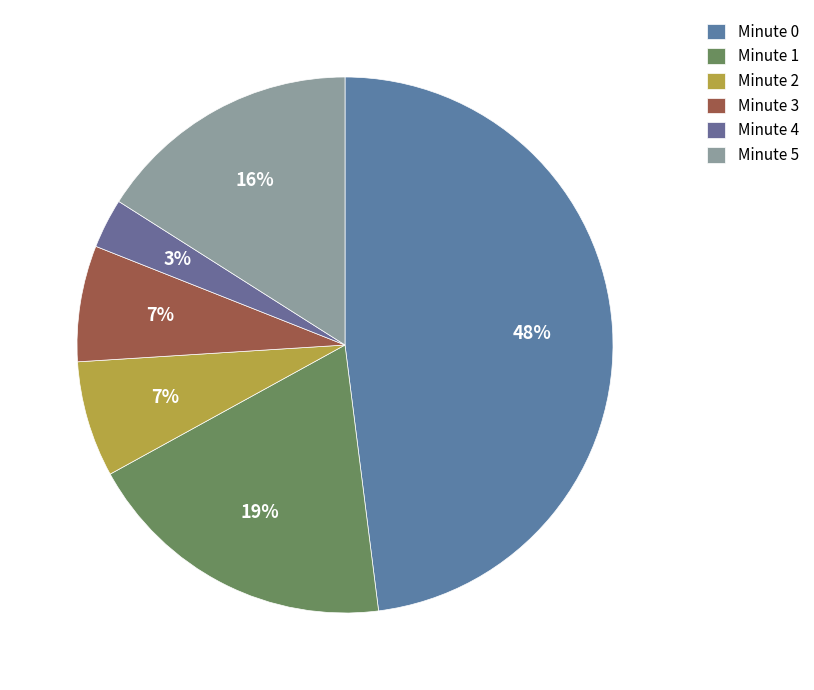

How many segments does this pie chart have?

6